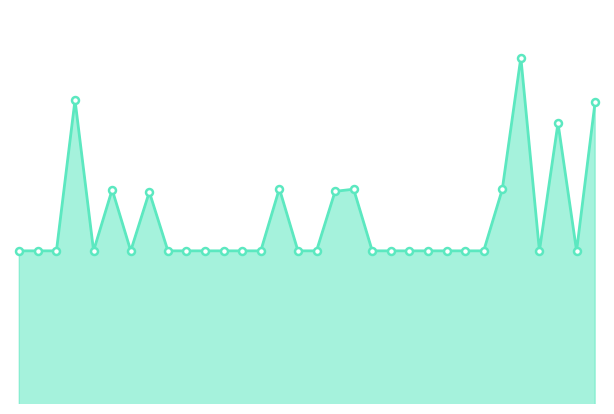

Where is the first local maximum?

4